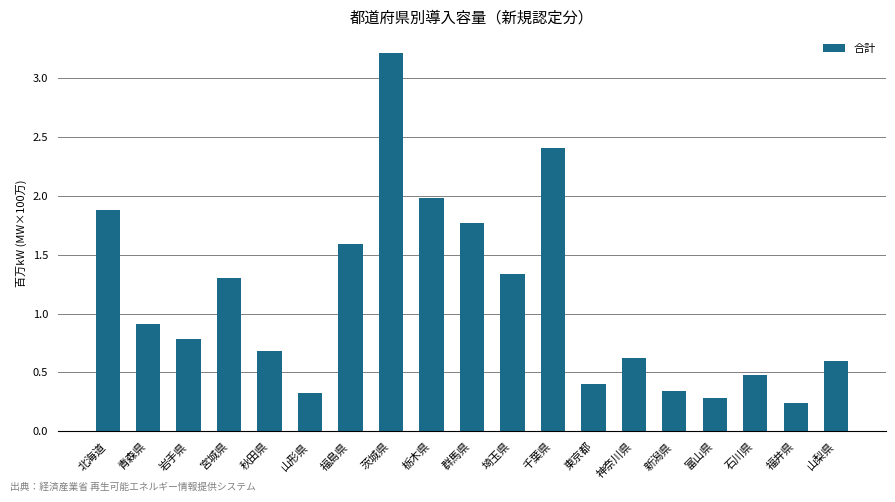

What is the average value?

1.1